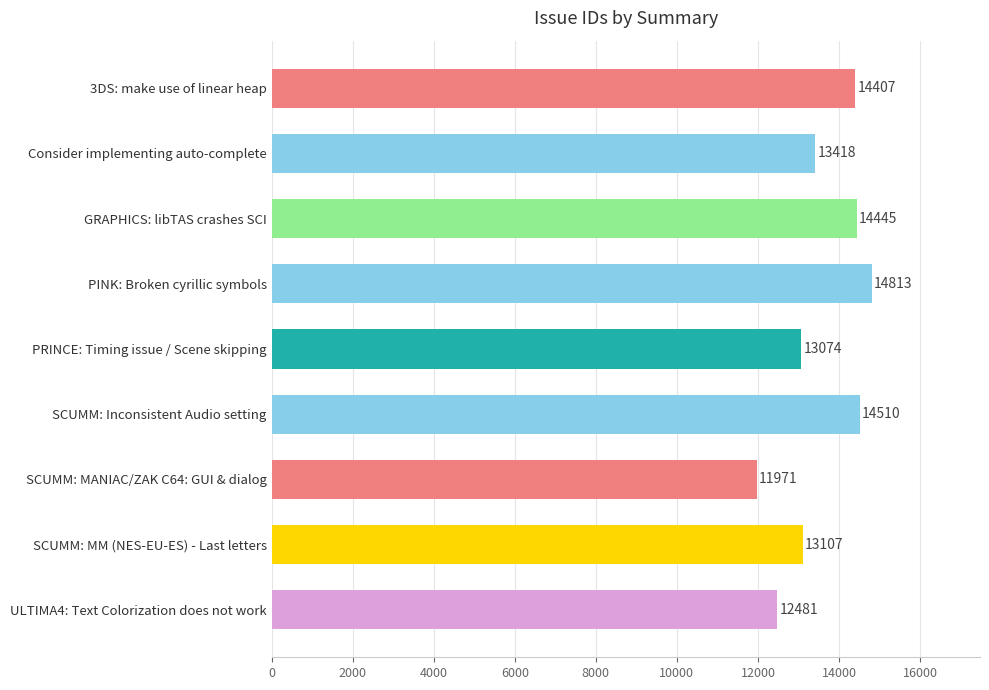

Reading top to bottom, transcribe all the data shown in this chart.

14407	13418	14445	14813	13074	14510	11971	13107	12481